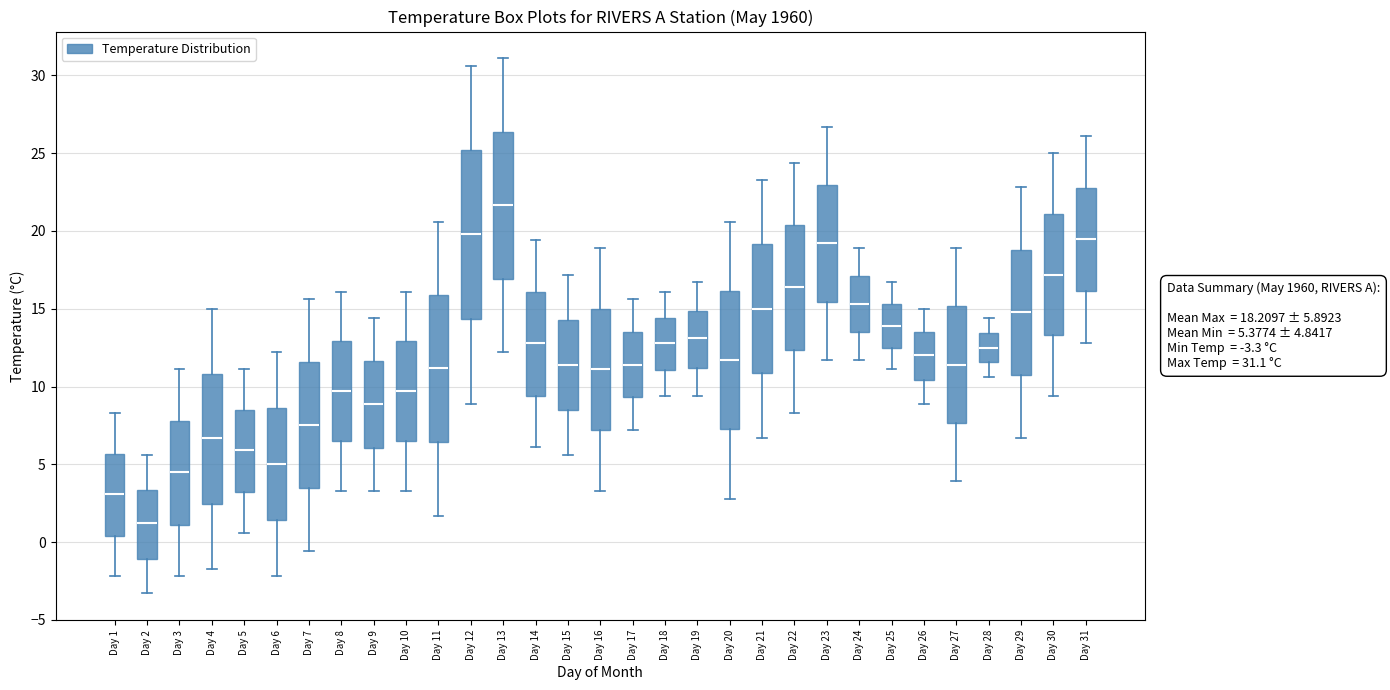

Which box's median line is the lowest?

Day 2